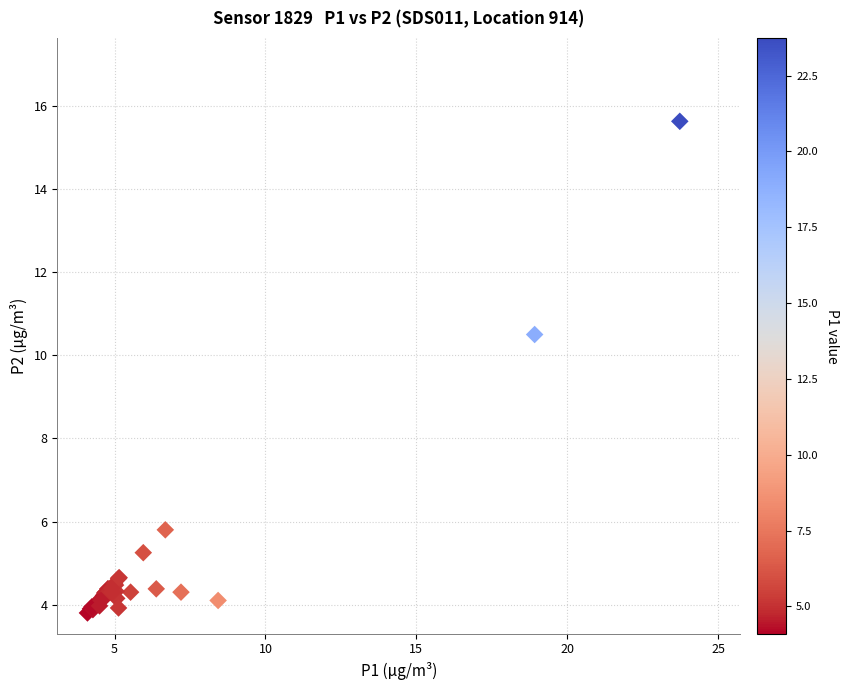

What Y value in the scatter plot is closest to 9?

10.5